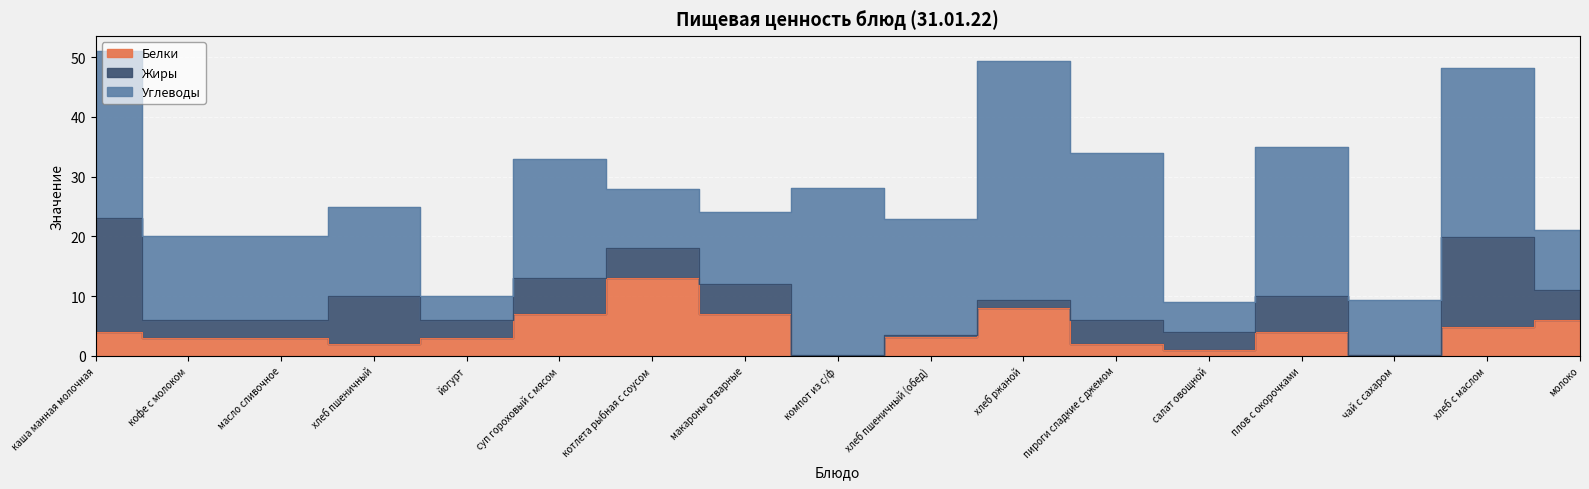

Reading left to right, transcribe all the data shown in this chart.

Белки: 4.0	3.0	3.0	2.0	3.0	7.0	13.0	7.0	0.0	3.2	7.9	2.0	1.0	4.0	0.1	4.9	6.0
Жиры: 19.0	3.0	3.0	8.0	3.0	6.0	5.0	5.0	0.1	0.4	1.4	4.0	3.0	6.0	0.0	15.0	5.0
Углеводы: 28.0	14.0	14.0	15.0	4.0	20.0	10.0	12.0	28.0	19.3	40.0	28.0	5.0	25.0	9.3	28.3	10.0